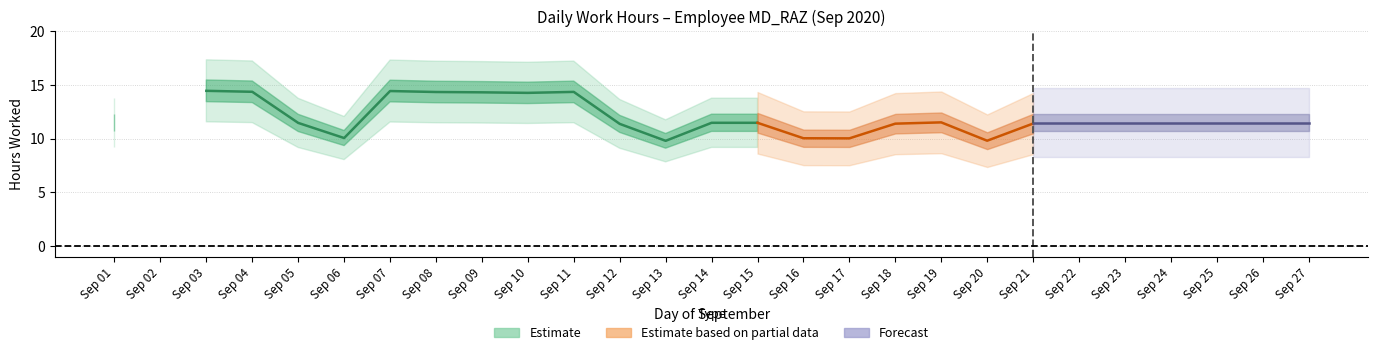

What is the average value?

11.1